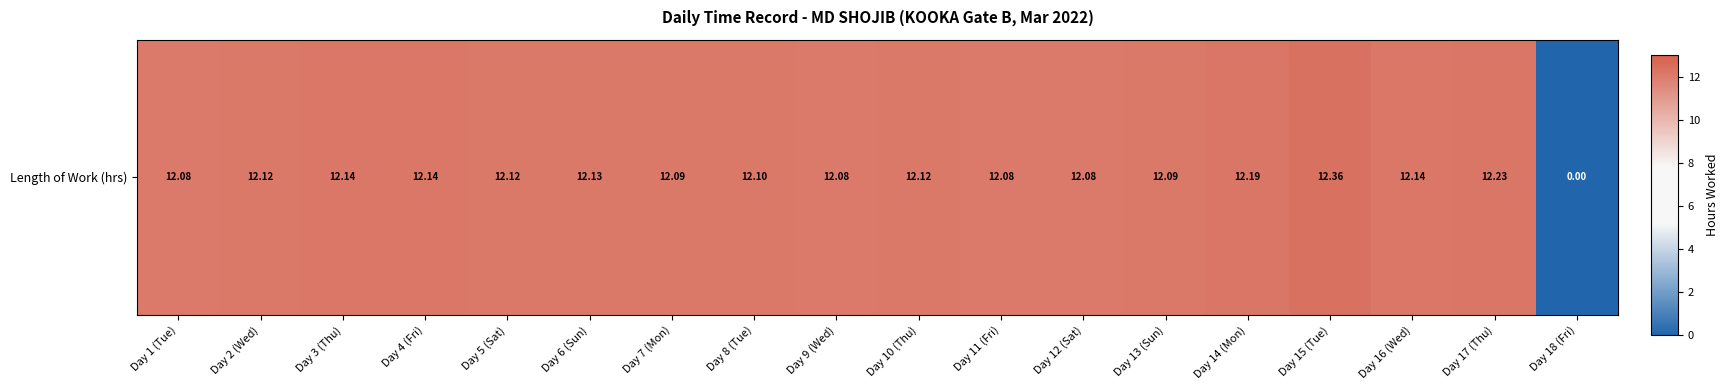

Which category has the highest value across all series?

Day 15 (Tue)